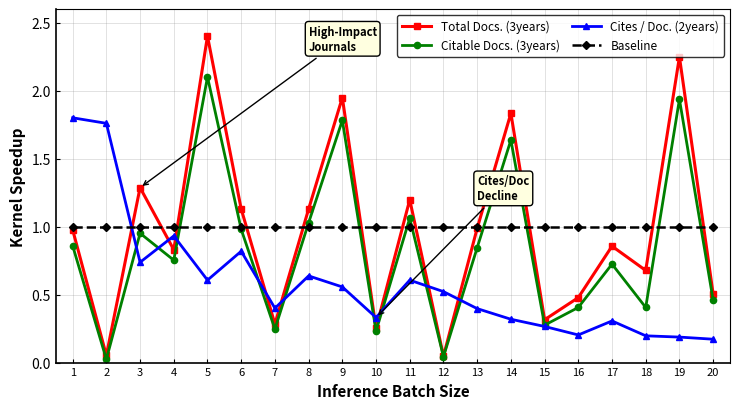

Which series has the widest spread of values?

Total Docs. (3years)